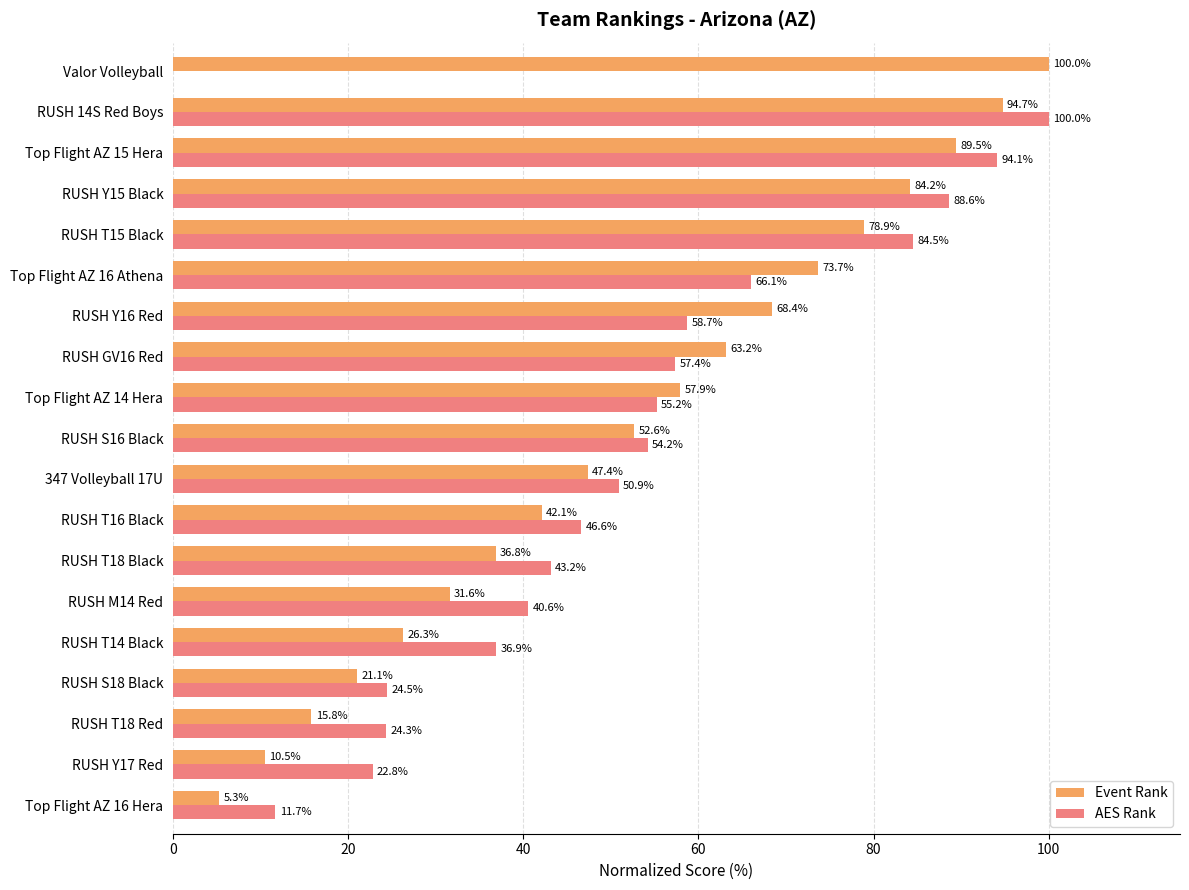

What is the sum of all Event Rank values?

1000.0